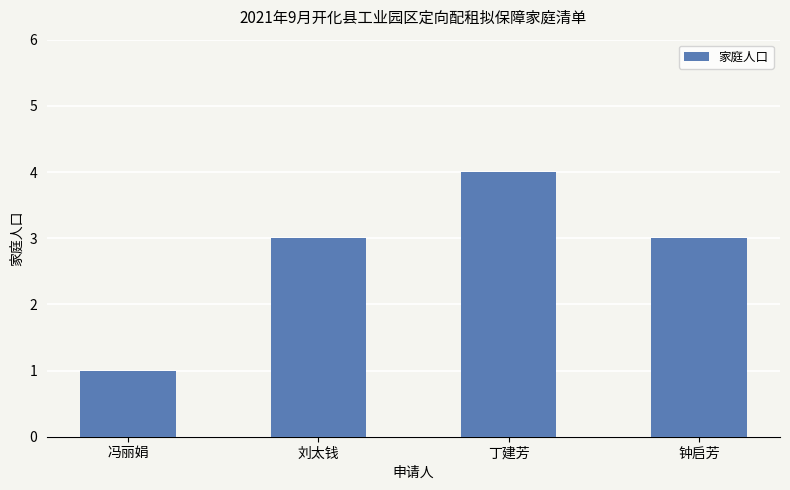

Reading right to left, list all the values displayed in this chart.

钟启芳=3	丁建芳=4	刘太钱=3	冯丽娟=1